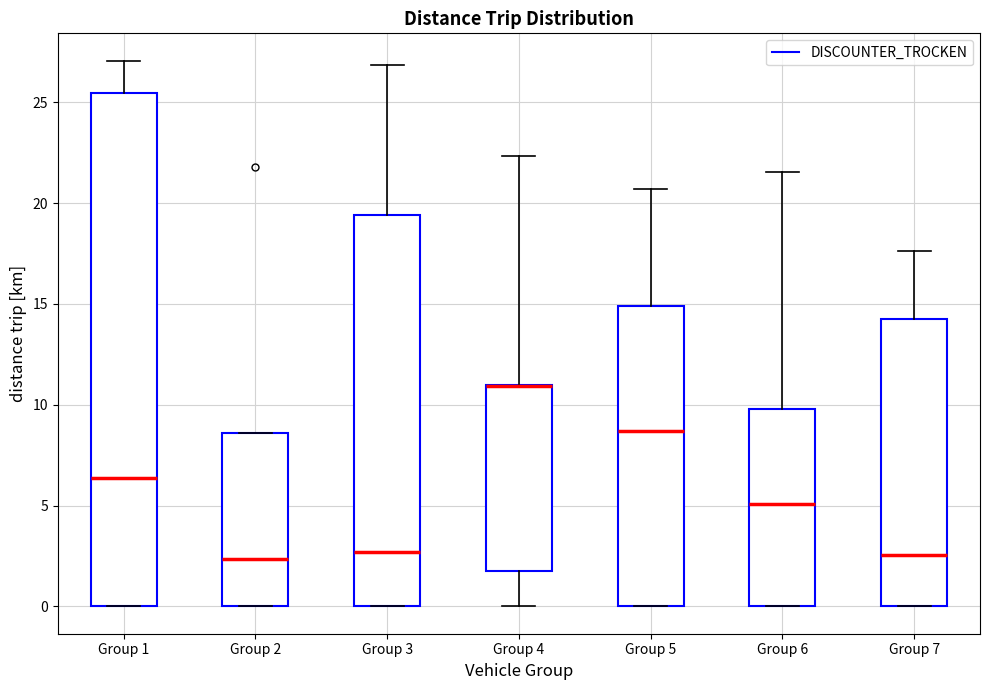

Where does the median line of the box for Group 1 sit on the y-axis? The values are not printed on the chart, so give them approximately, as read against the axis.

6.5